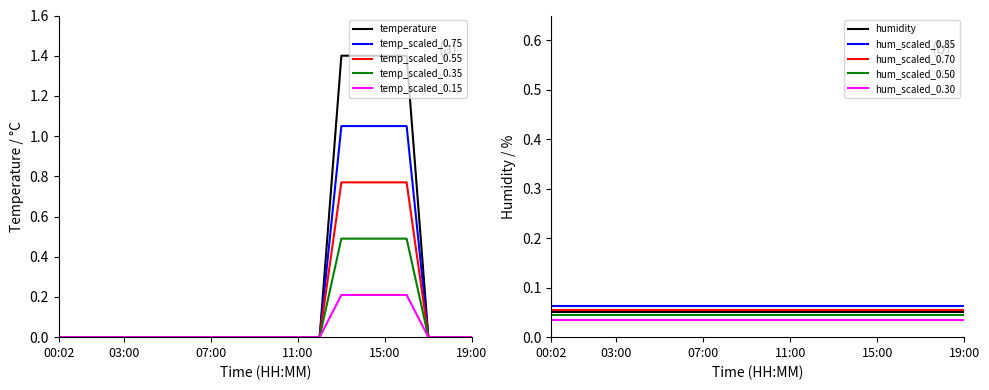

What is the value of the 17th point from the left?

0.8